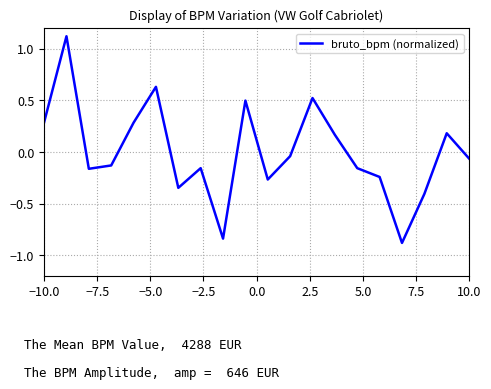

Is this an area chart (filled region under the line)?

No